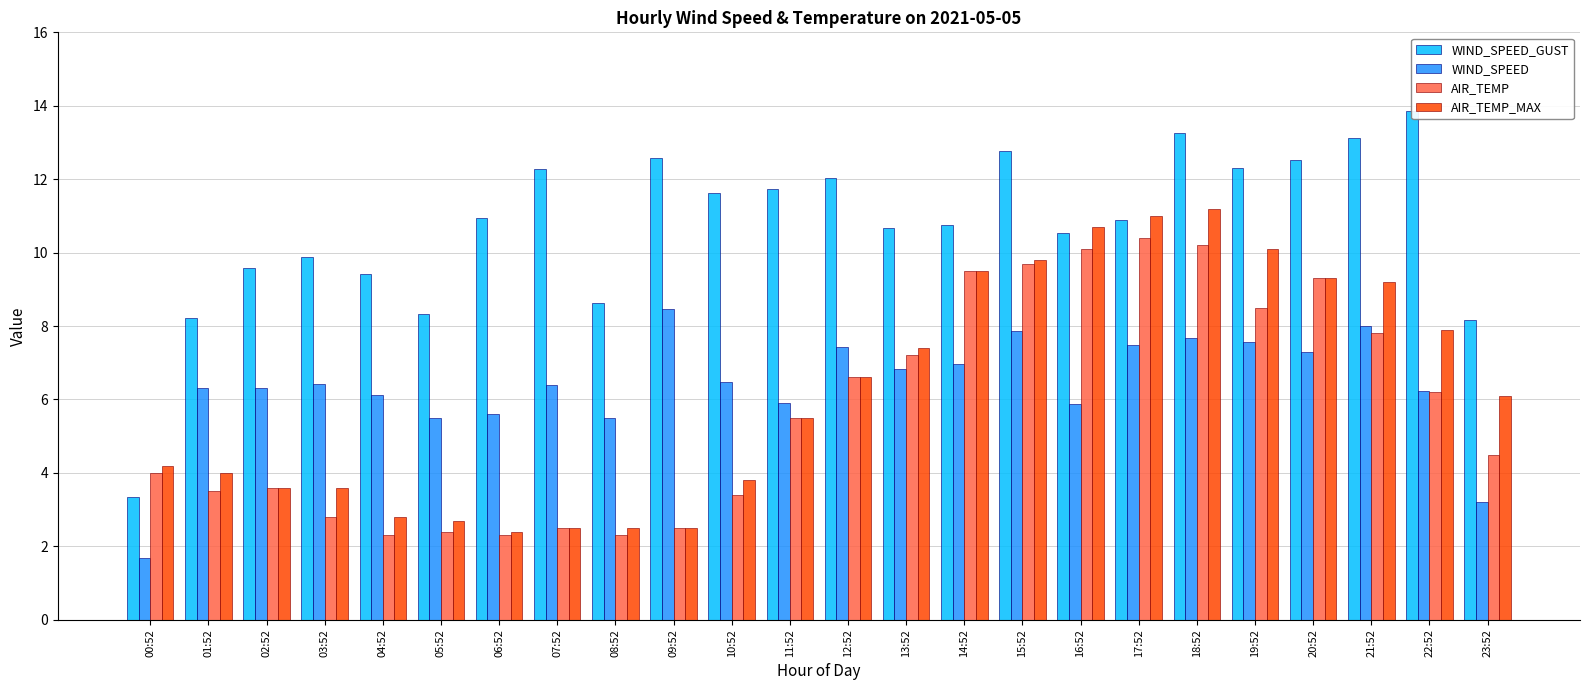

Which has a higher value, 07:52 or 00:52?

07:52